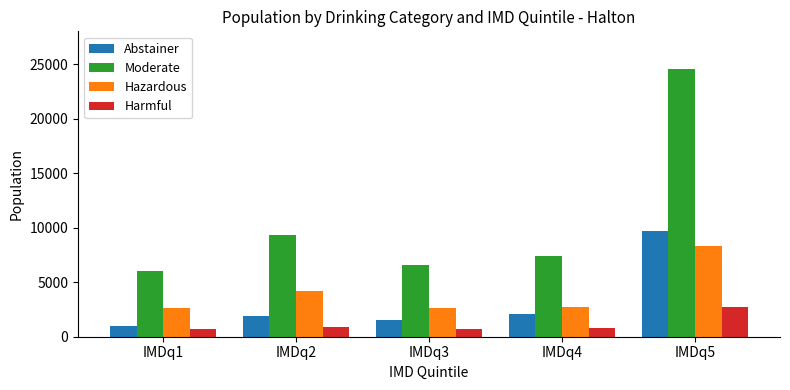

At which label does Harmful first exceed 757?

IMDq2